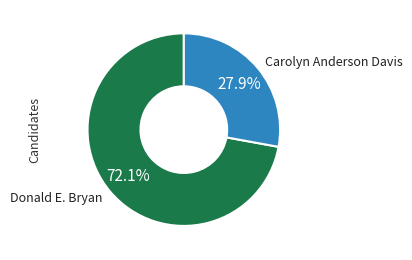

Rank the categories by value from lowest to highest.

Carolyn Anderson Davis, Donald E. Bryan